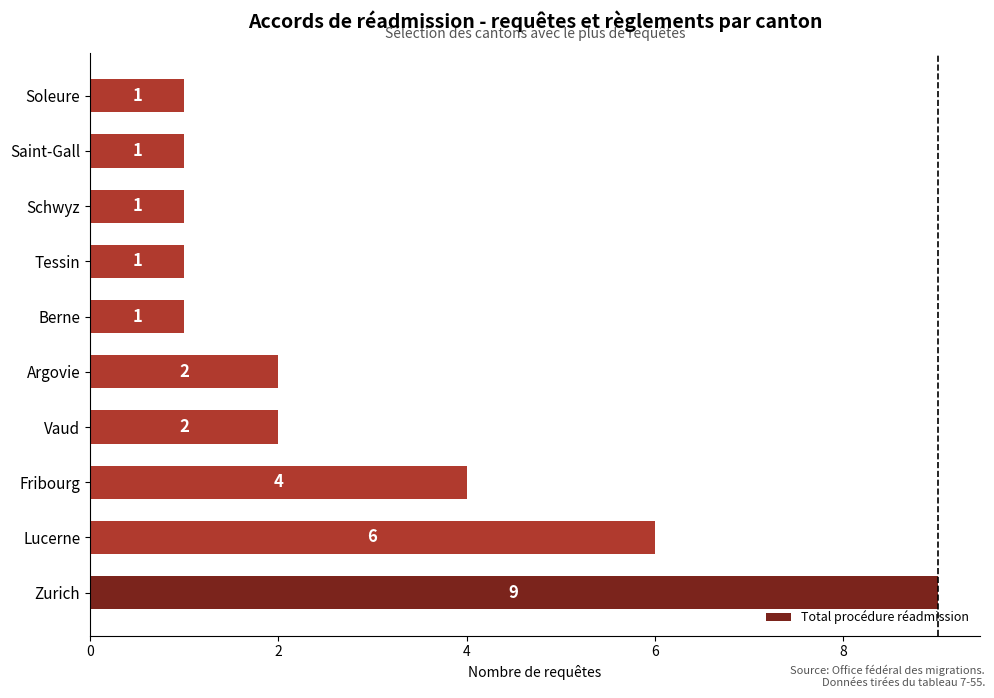

Which has a higher value, Zurich or Schwyz?

Zurich